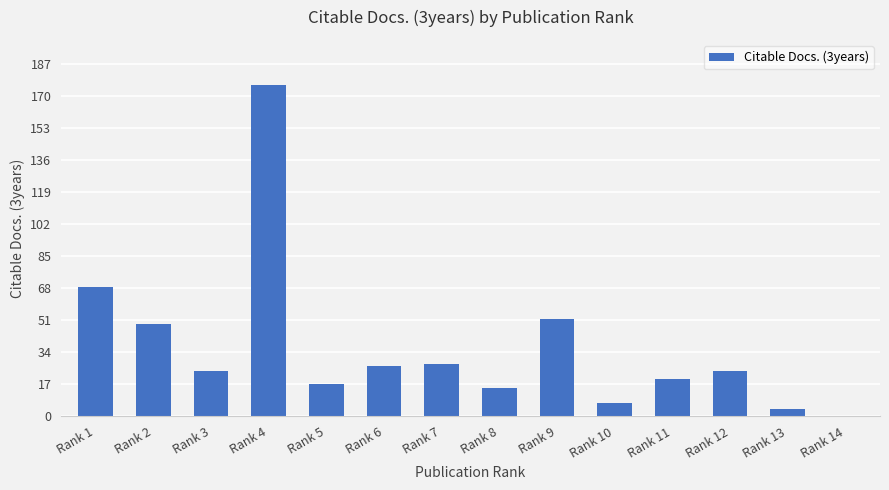

What is the change in value from Rank 6 to Rank 8?

-12